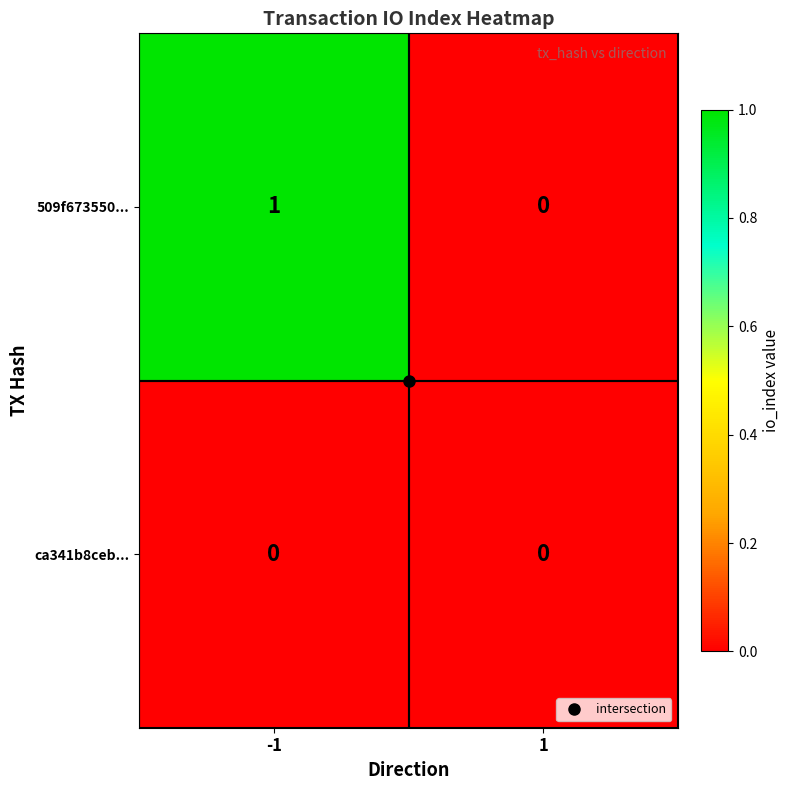

Rank the series by their average value, from lowest to highest.

ca341b8ceb..., 509f673550...